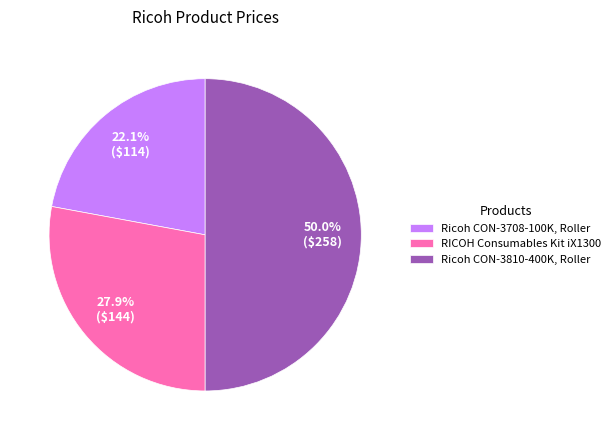

Does Ricoh CON-3708-100K, Roller account for over 50% of the chart?

No